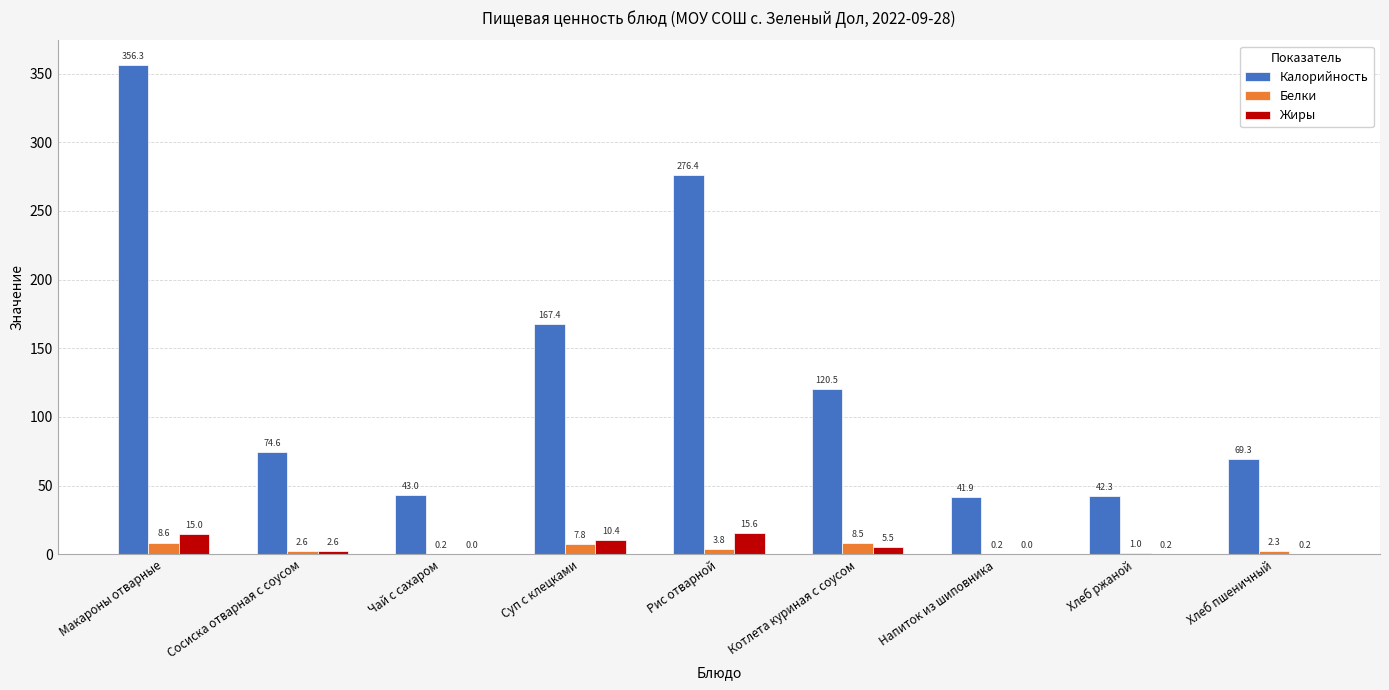

Reading left to right, what are all the values shown in this chart?

Калорийность: 356.3	74.6	43.0	167.4	276.4	120.5	41.9	42.3	69.3
Белки: 8.6	2.6	0.2	7.8	3.8	8.5	0.2	1.0	2.3
Жиры: 15.0	2.6	0.0	10.4	15.6	5.5	0.0	0.2	0.2